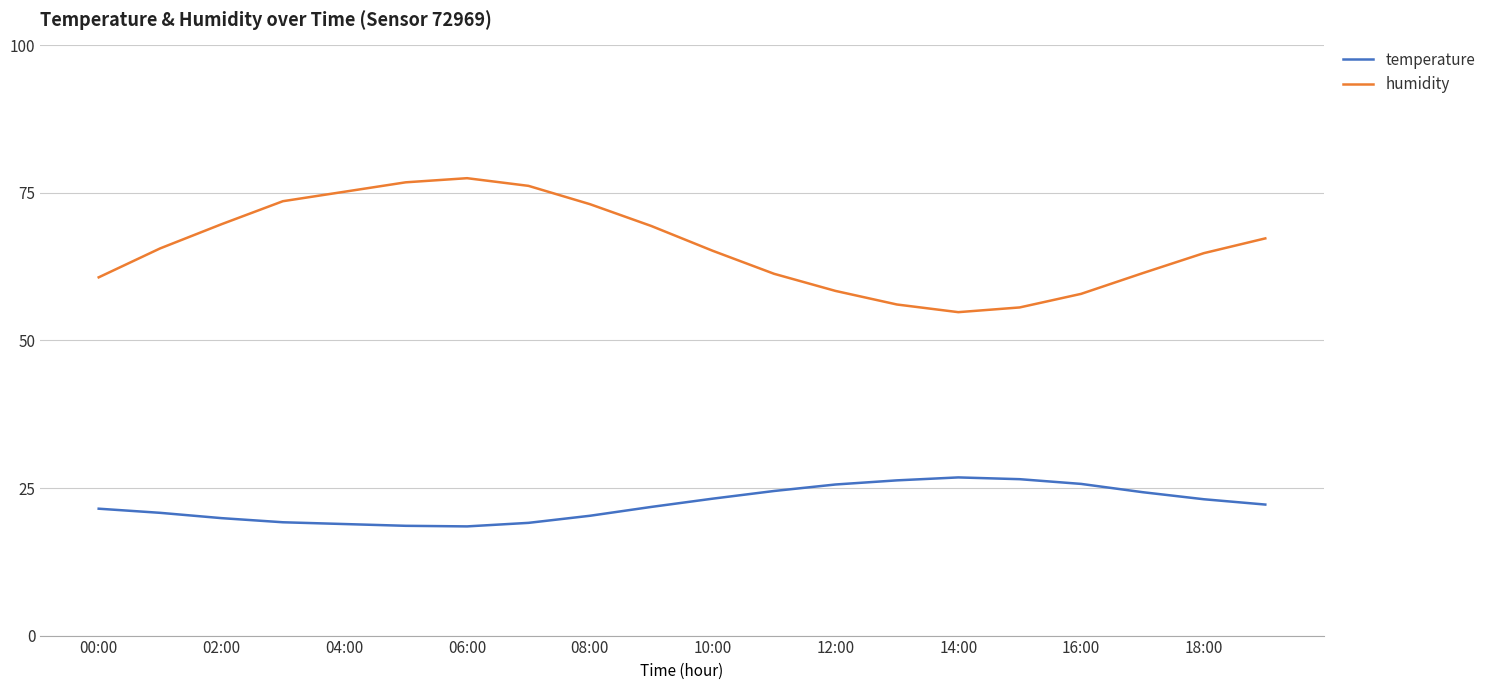

List the series in order of their overall mean, highest first.

humidity, temperature